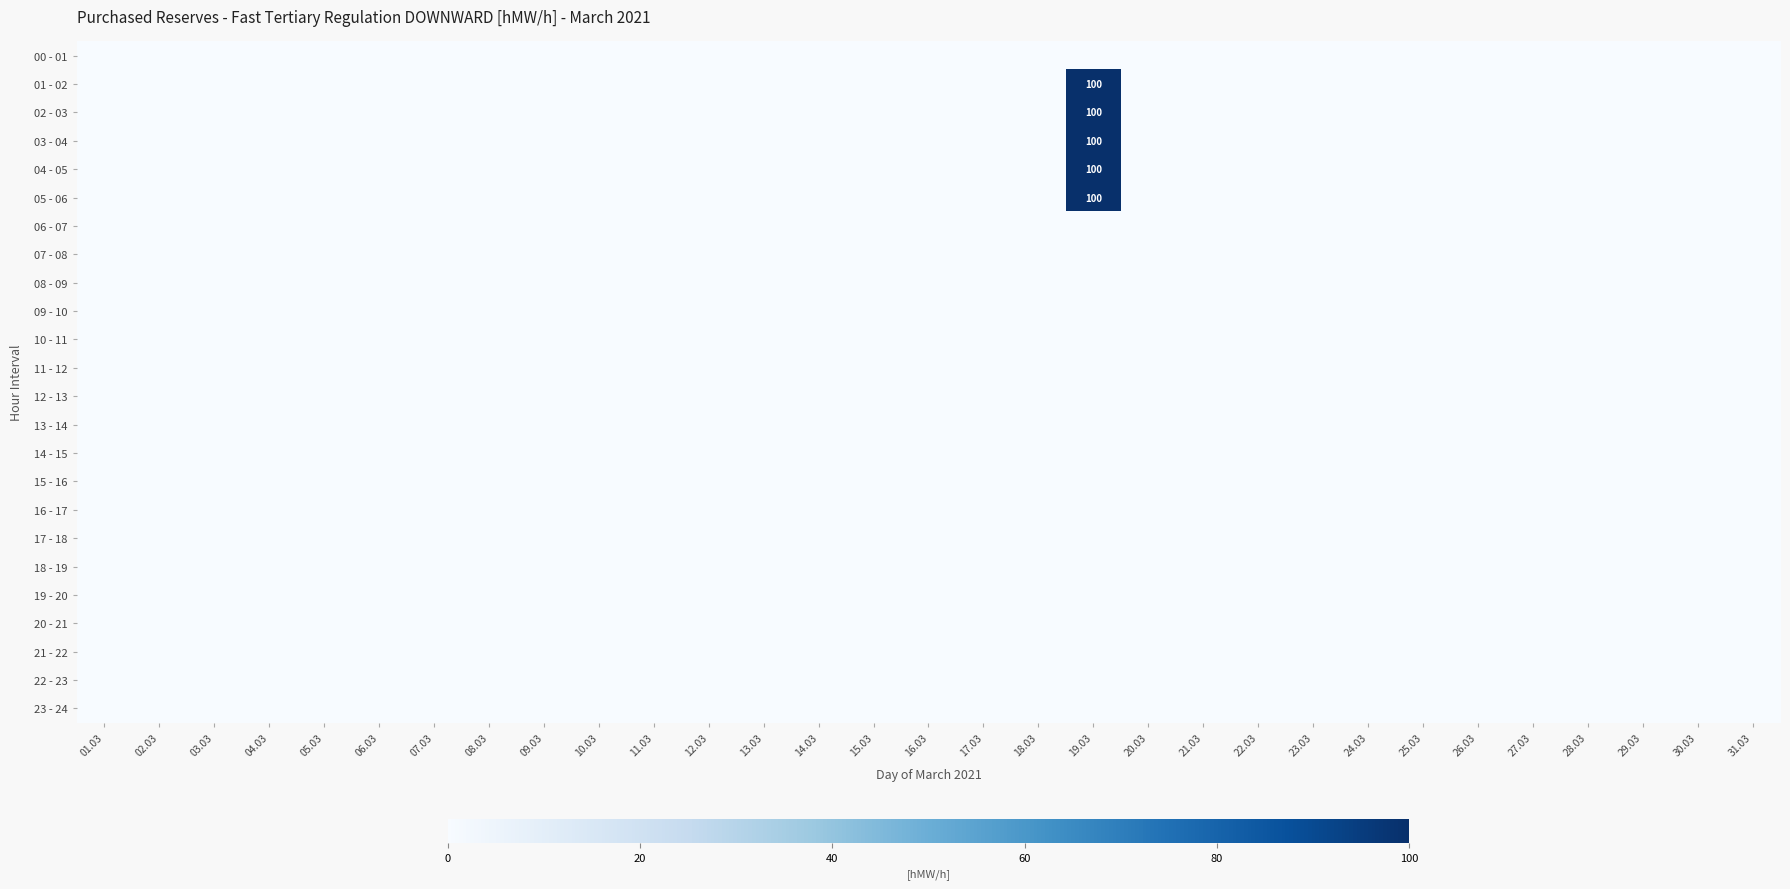

At which category does the chart reach its minimum across all series?

01.03